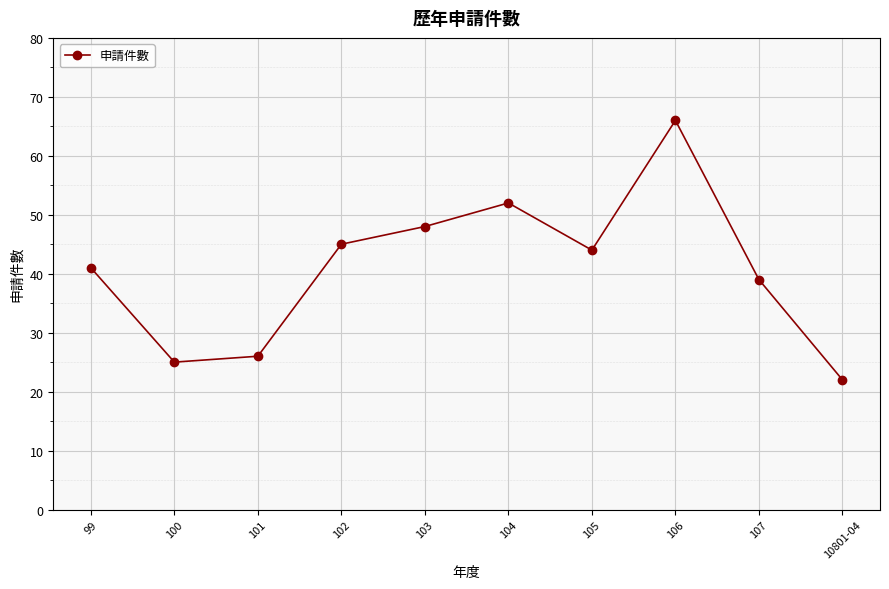

Which label corresponds to the smallest value in the chart?

10801-04